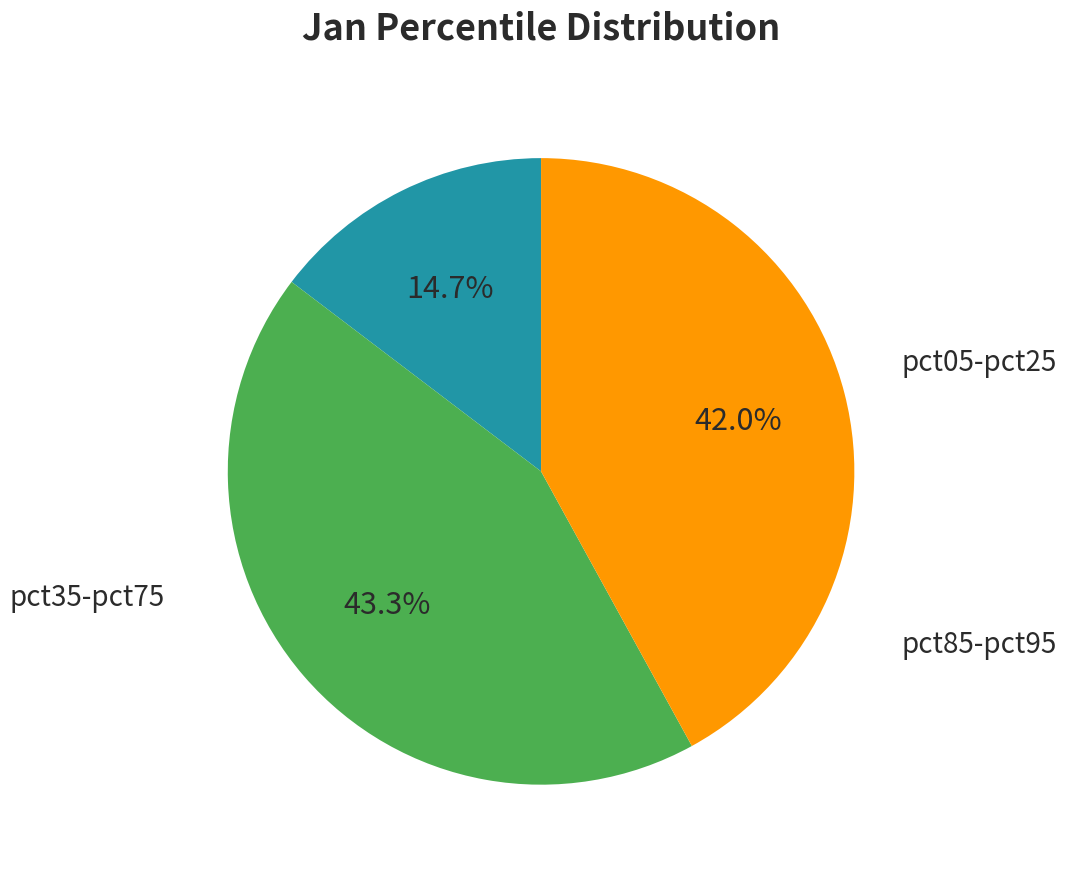

Is there a majority slice in this chart?

No